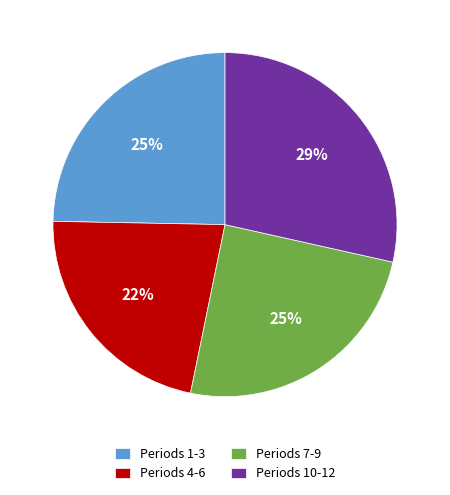

Is Periods 4-6 the majority of the pie?

No